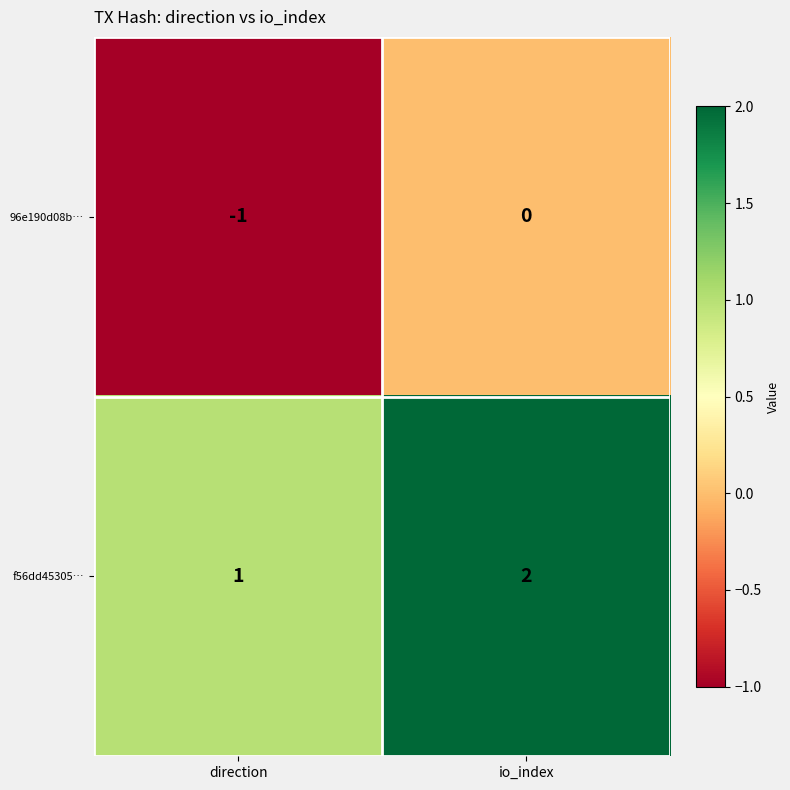

The value of 96e190d08b… at direction is -1. True or false?

True